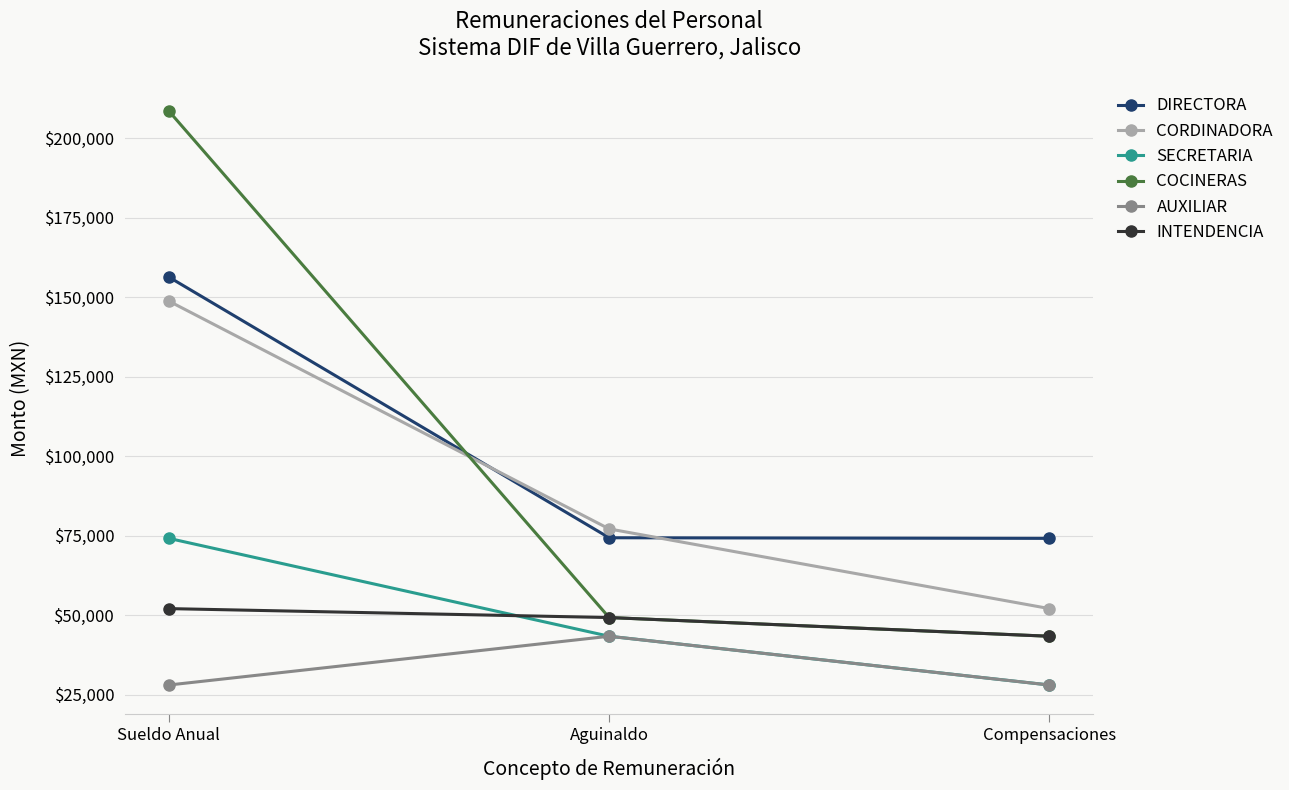

Which series has the widest spread of values?

COCINERAS